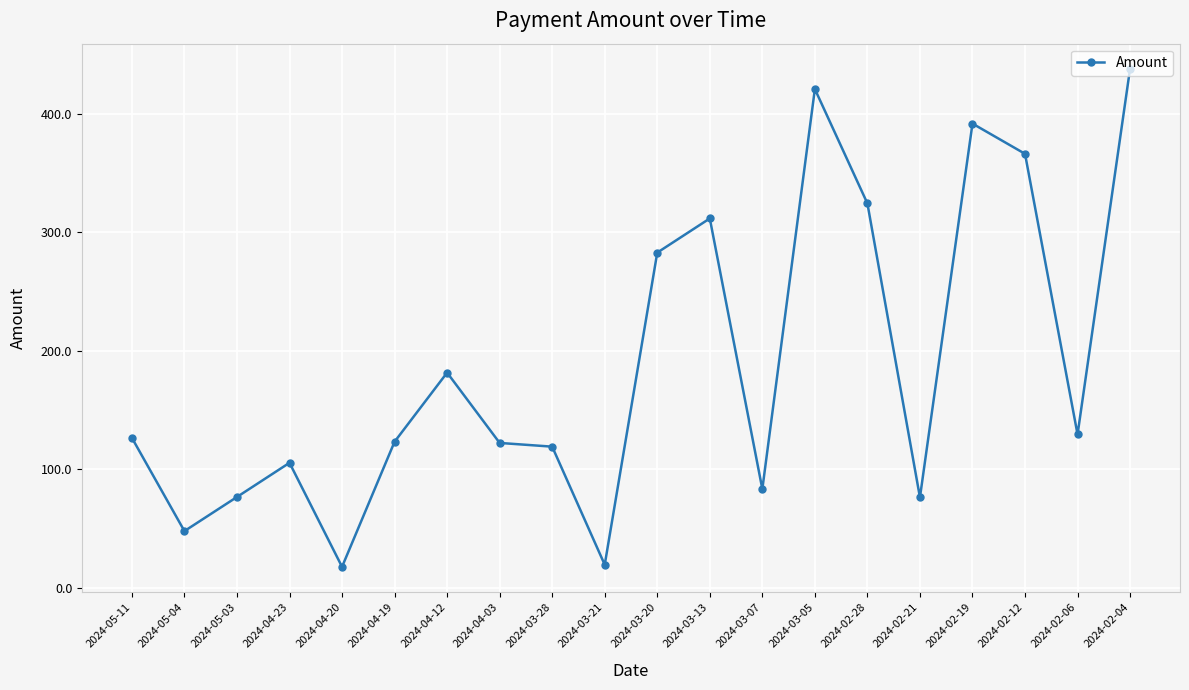

Is it true that the value at 2024-03-07 is 83.4?

True